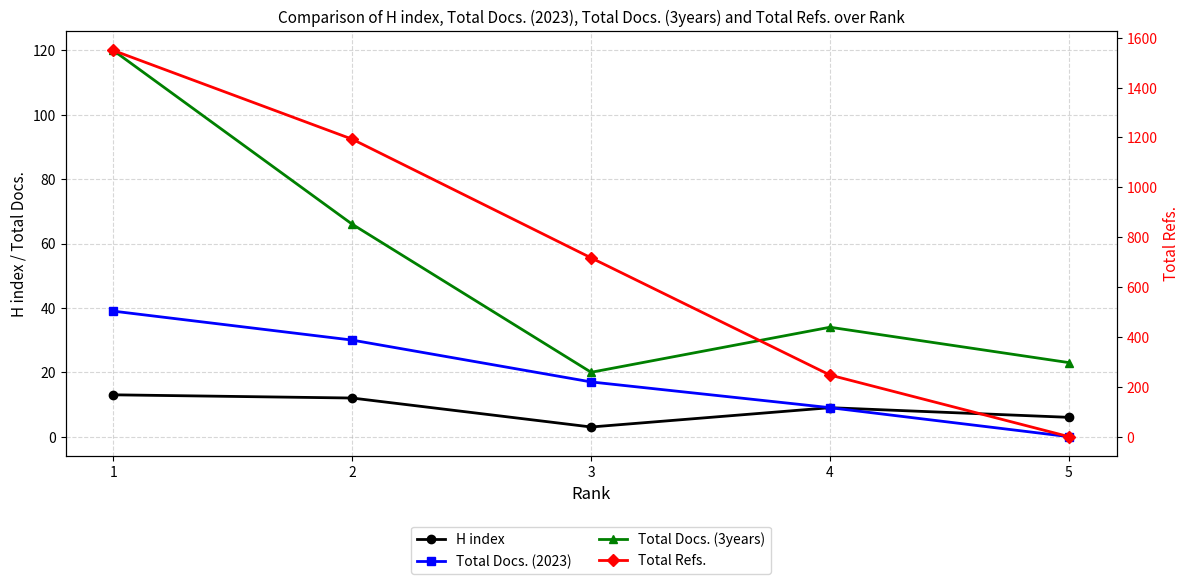

Between 3 and 4, which is larger?

4